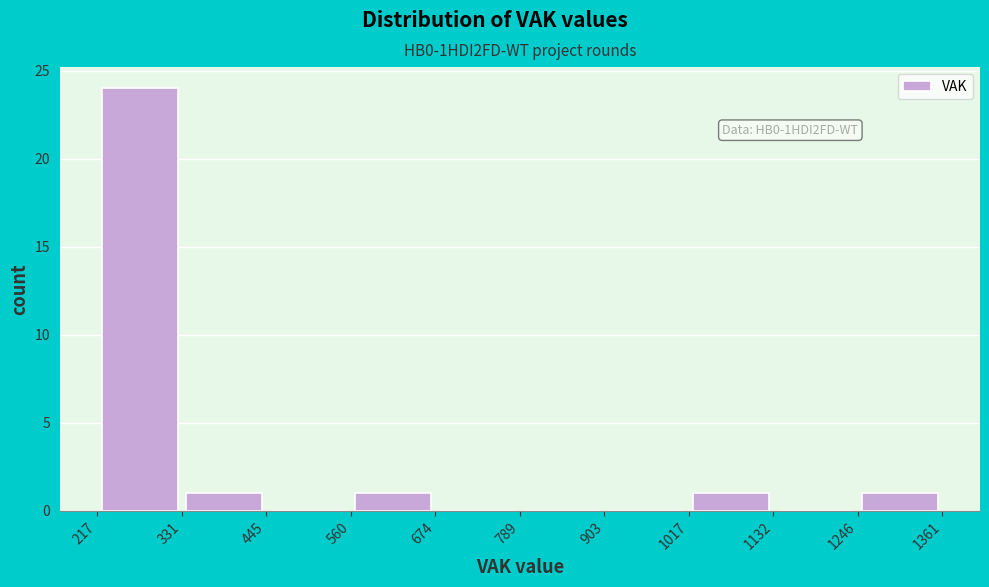

Over which range of the x-axis is the bar tallest?

217 to 331